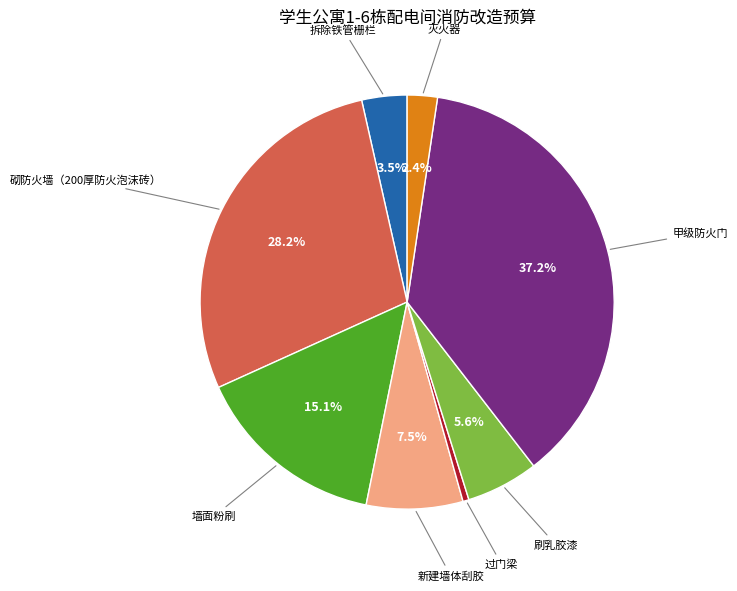

Does 过门梁 account for over 50% of the chart?

No